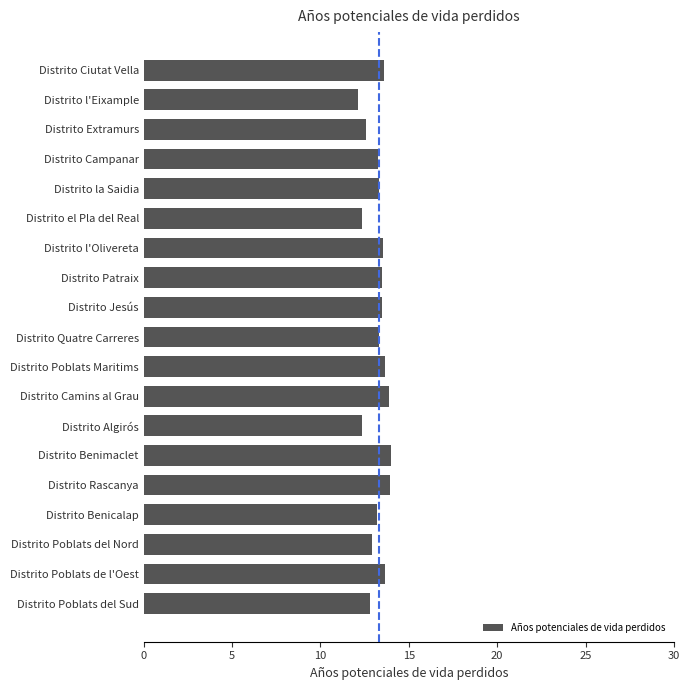

How many data points does each series have?

19